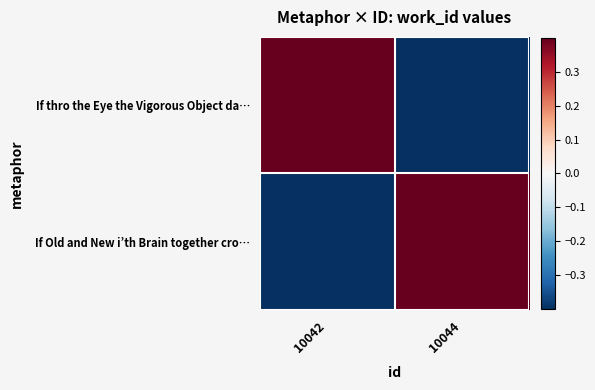

Which series changed the most between 10042 and 10044?

If thro the Eye the Vigorous Object da…